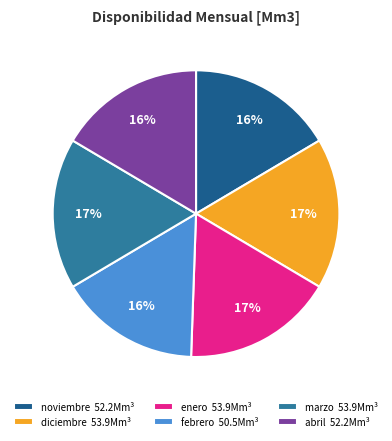

Is marzo the majority of the pie?

No